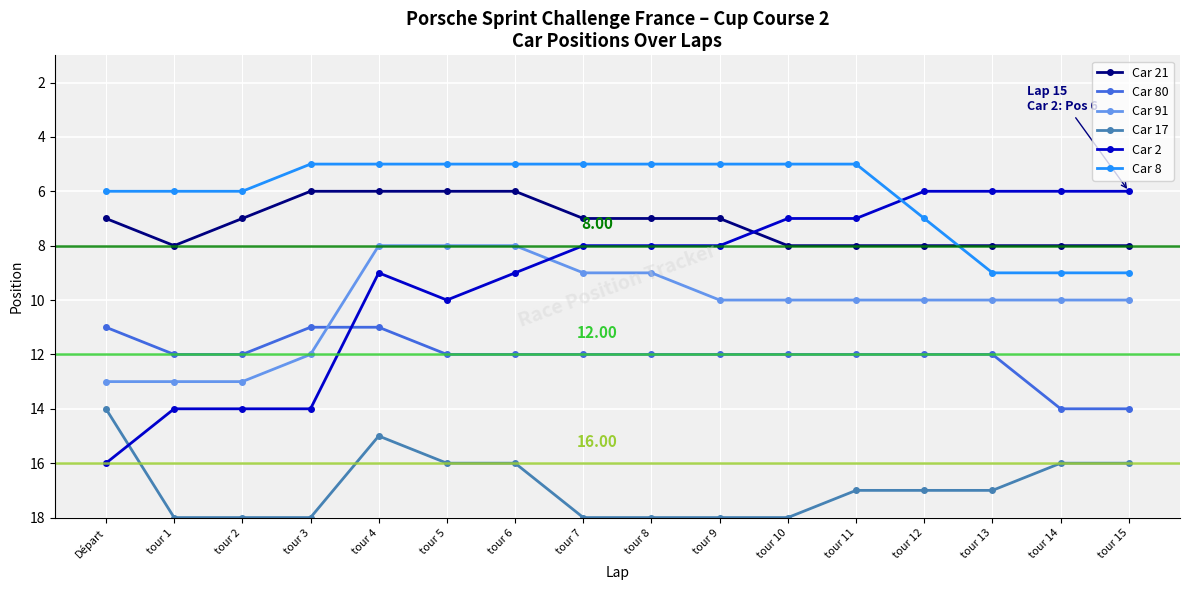

True or false: Car 2 and Car 21 intersect in this chart.

True